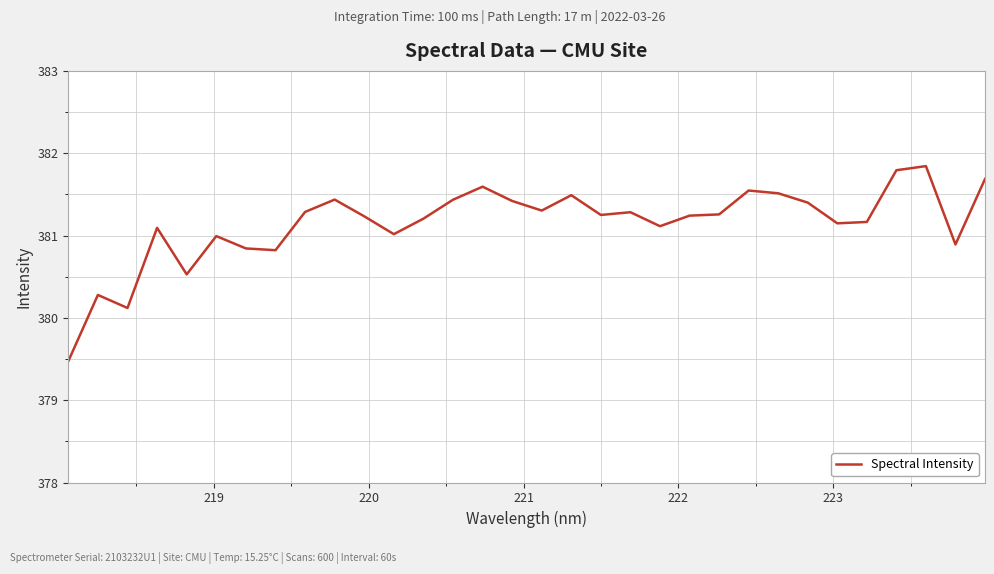

Is this an area chart (filled region under the line)?

No